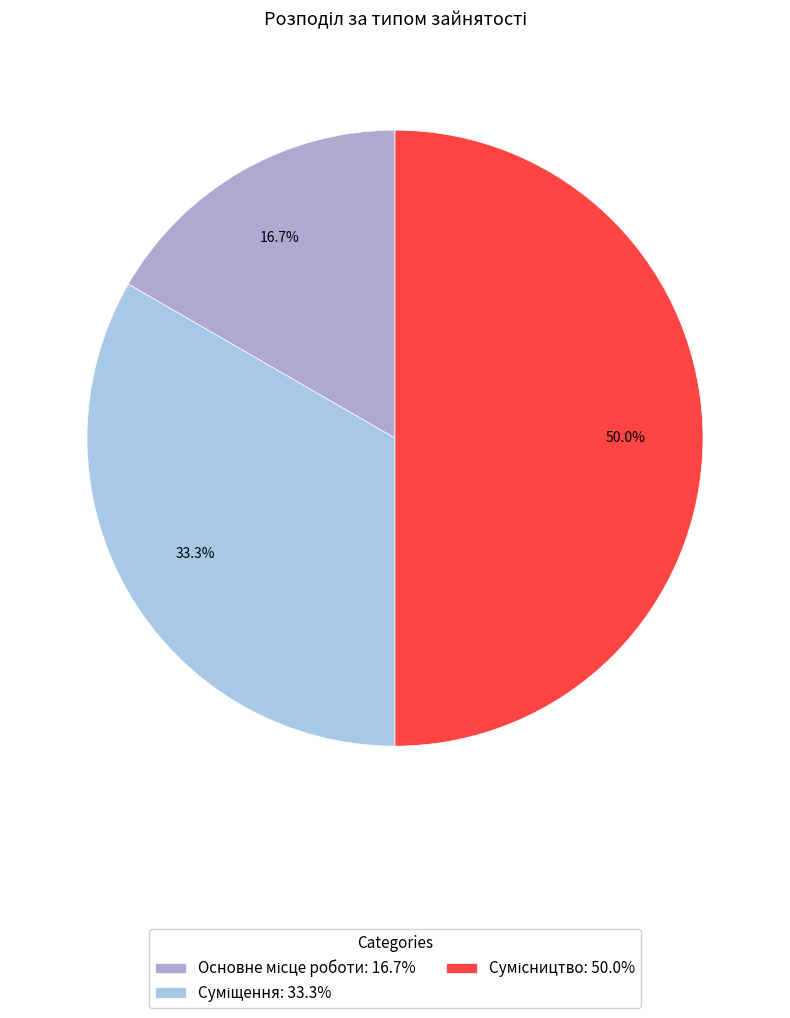

How many slices are in this pie chart?

3